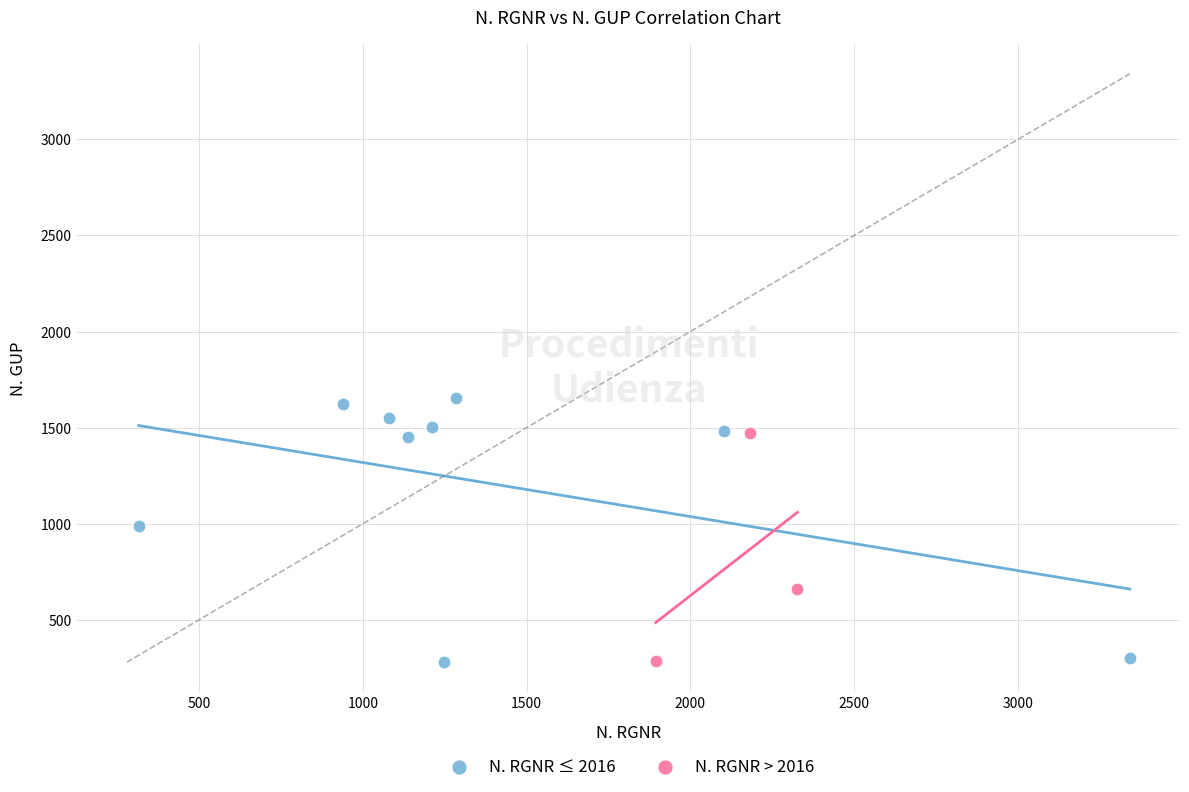

What are all the series names shown in the legend?

N. RGNR ≤ 2016, N. RGNR > 2016